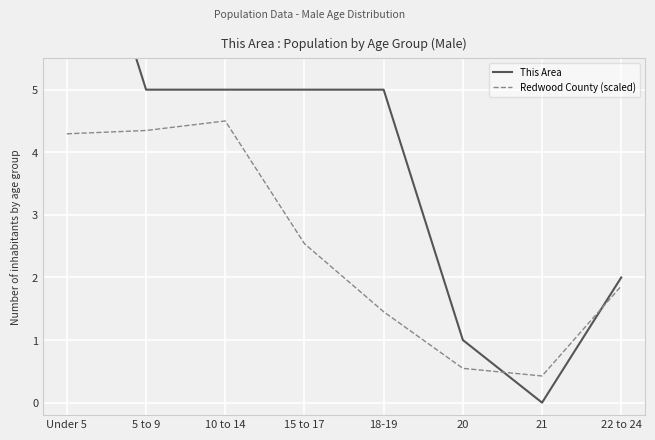

What is the difference between the Redwood County (scaled) values at 22 to 24 and 18-19?

0.4